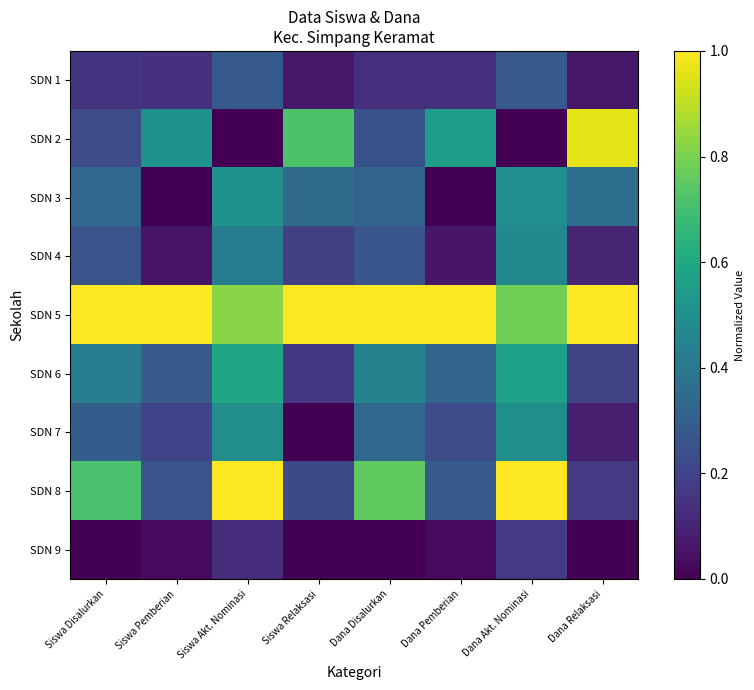

What is the spread (max minus min) of values at Siswa Relaksasi?

1.0